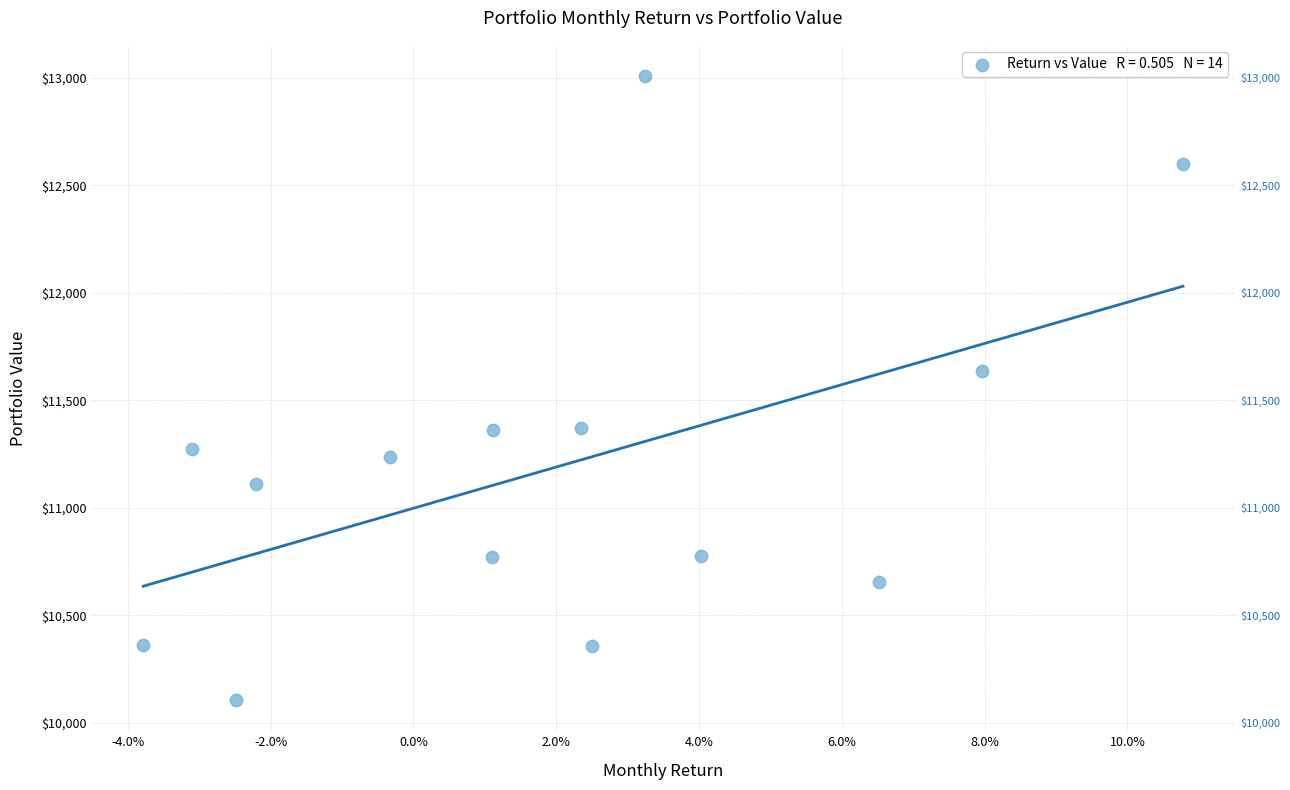

What is the range of Y values (max minus min)?

2903.0